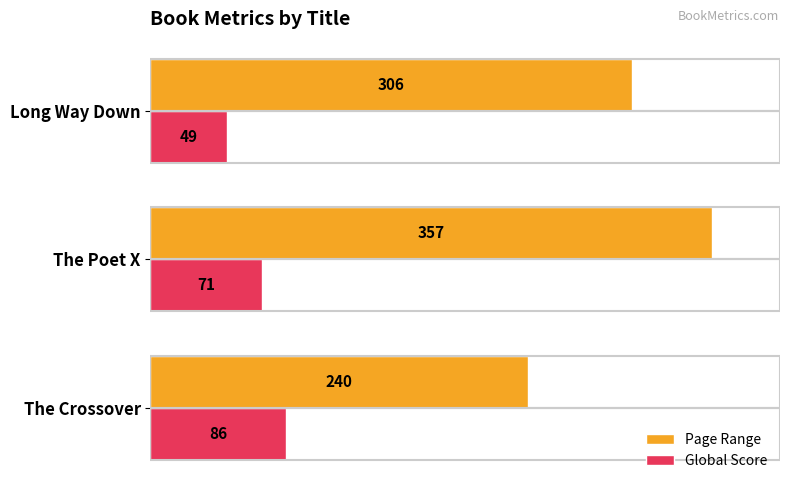

What is the difference between the highest and lowest values at Long Way Down?

257